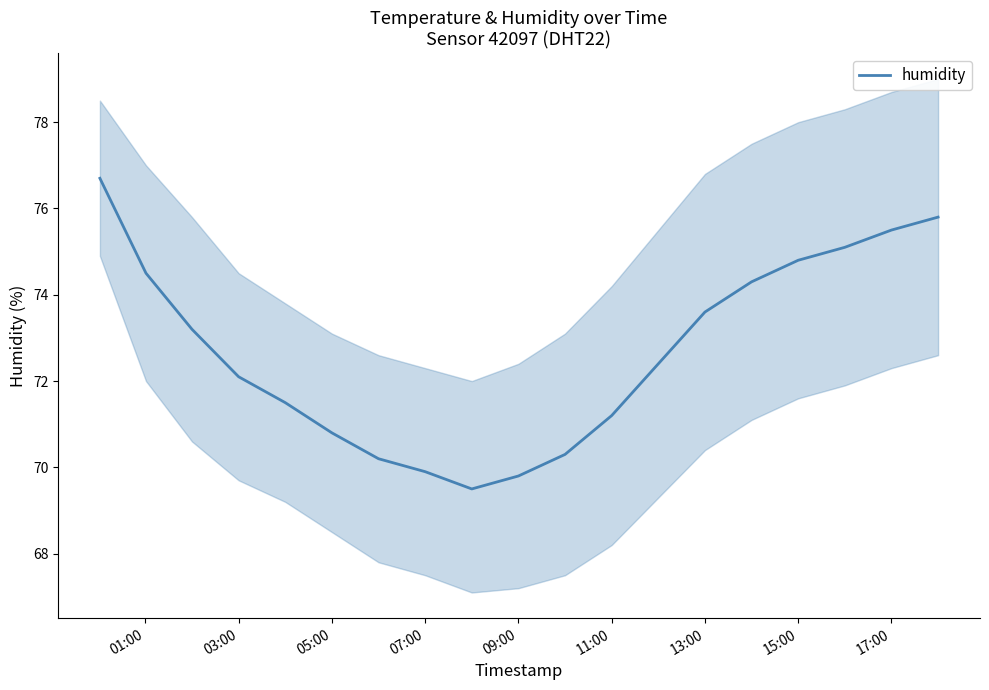

What is the difference between the maximum and minimum values?

7.2